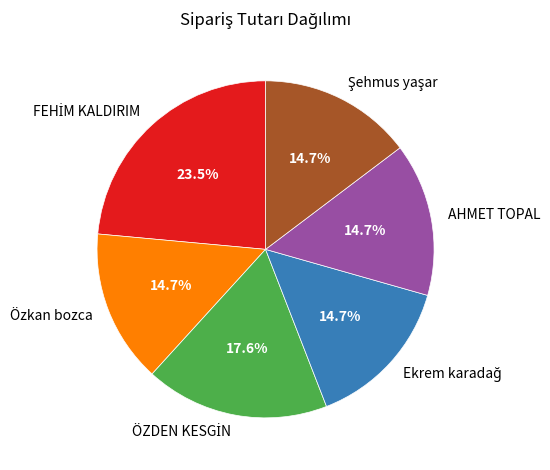

How many segments does this pie chart have?

6